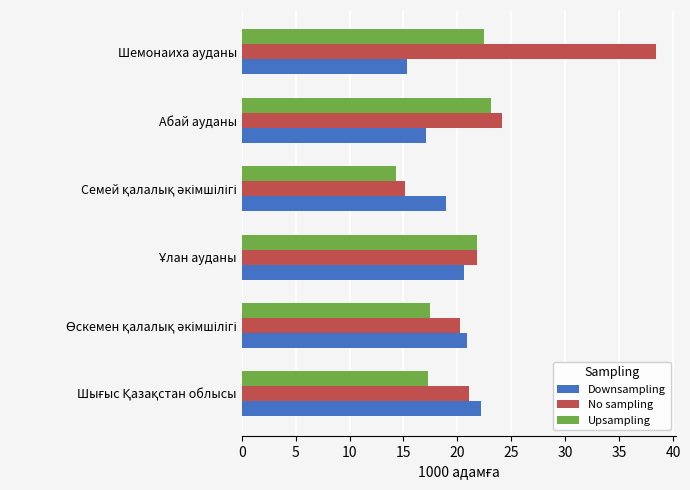

What is the minimum value shown in the chart?

14.3